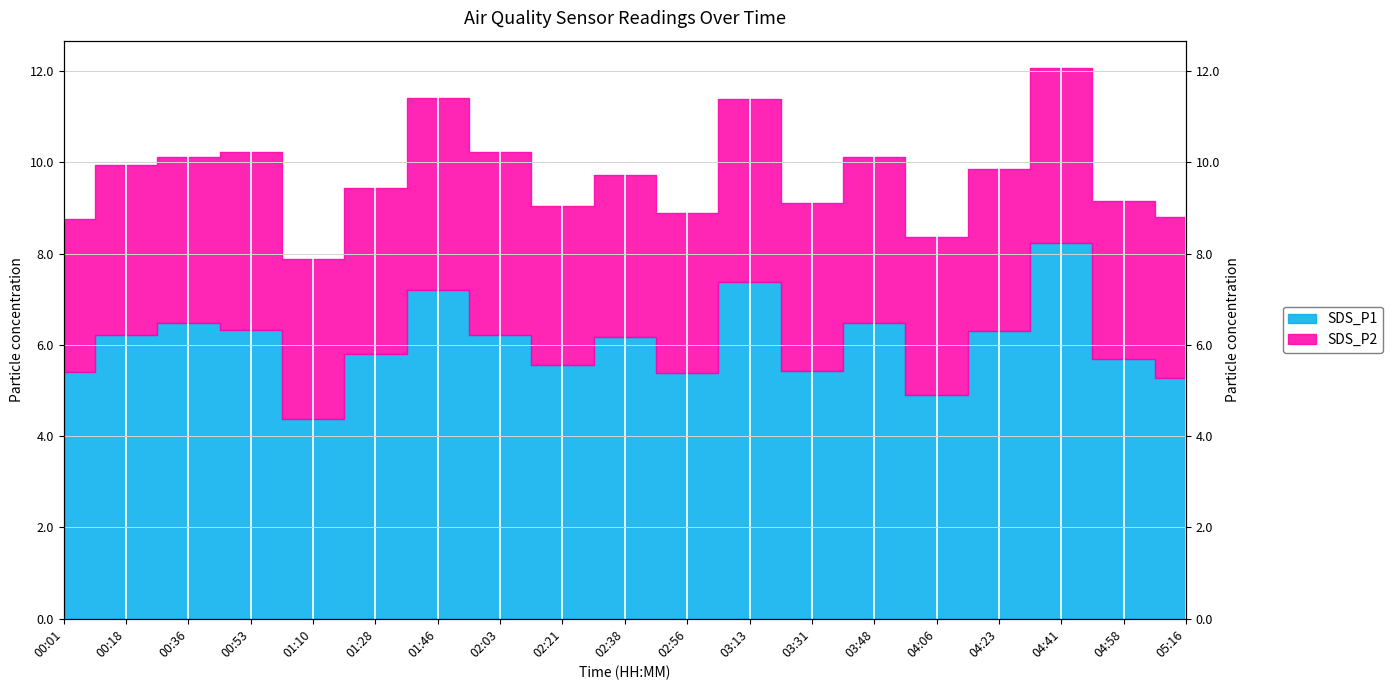

What position from the right is 00:01?

19